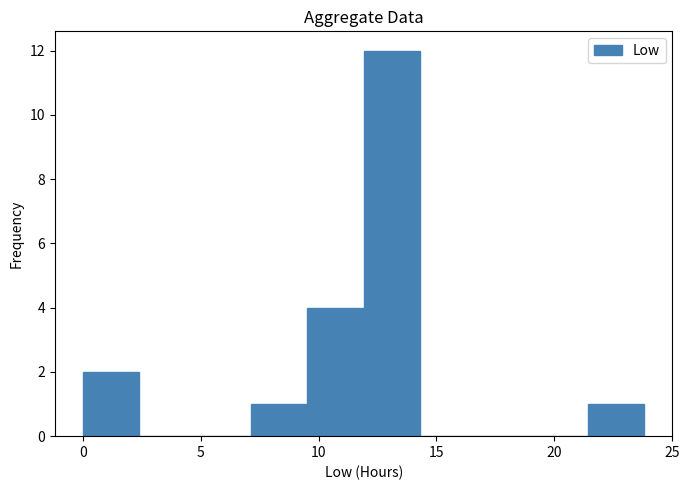

Which range on the x-axis has the tallest bar?

12.0 to 14.5